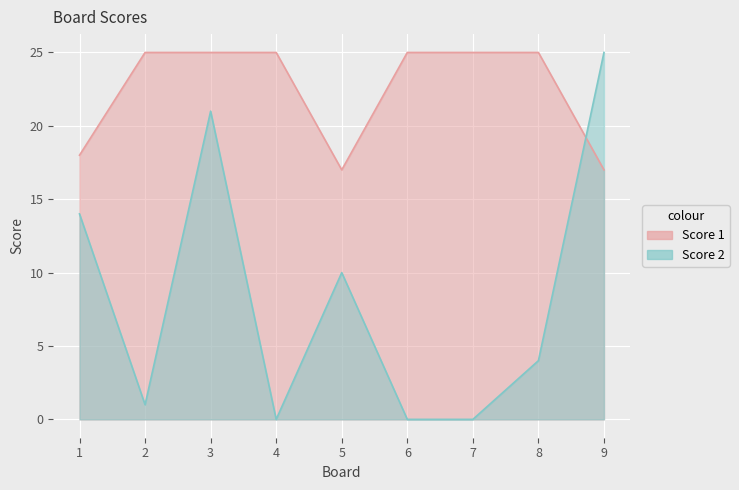

Is the value of Score 2 at 6 greater than the value of Score 1 at 9?

No